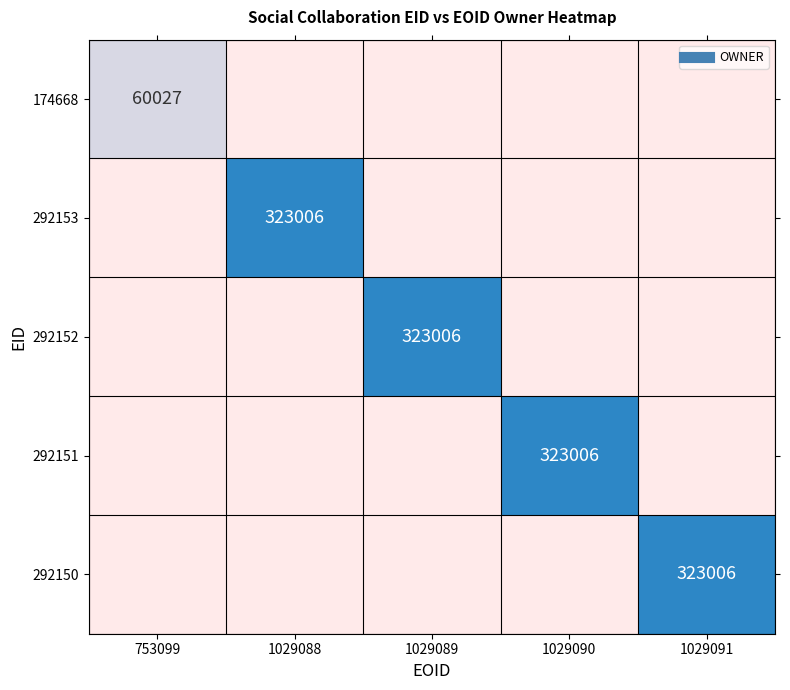

How many values in the 292152 series exceed 0?

1